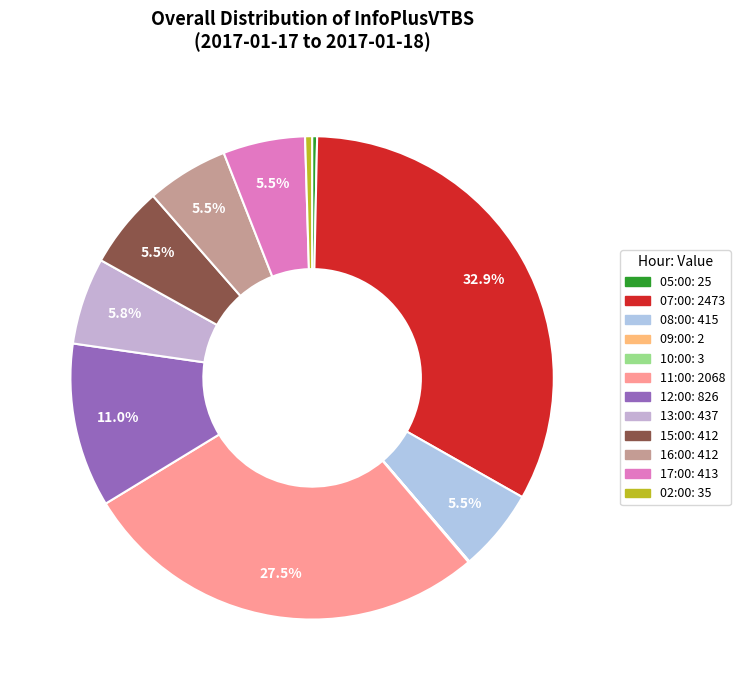

What is the total percentage of 07:00 and 09:00?

32.9%